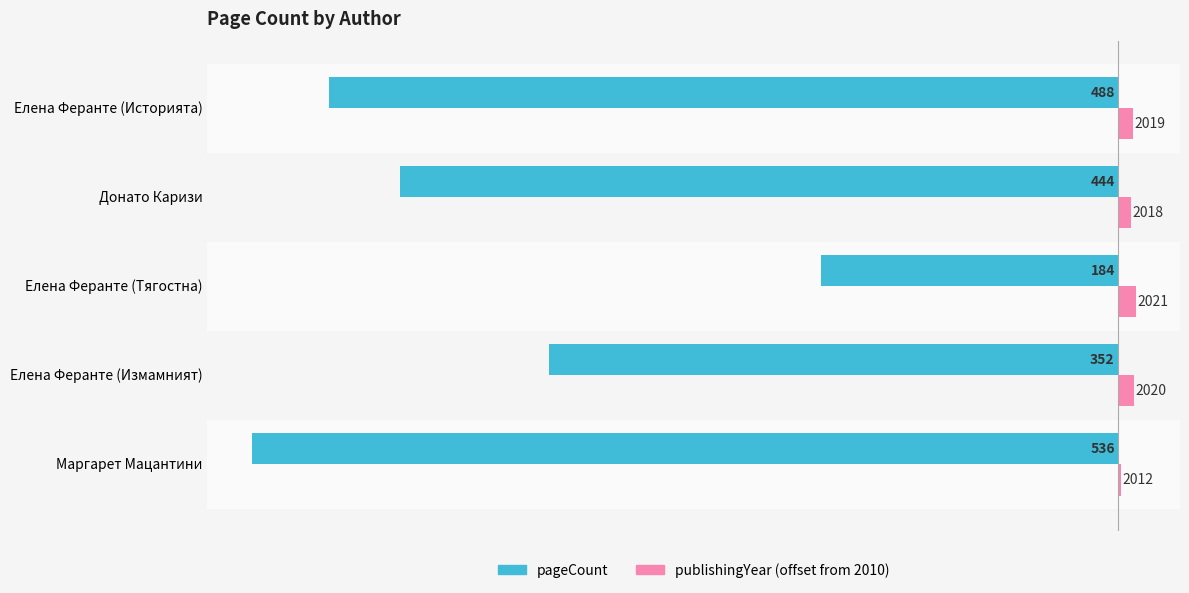

What is the minimum value shown in the chart?

-536